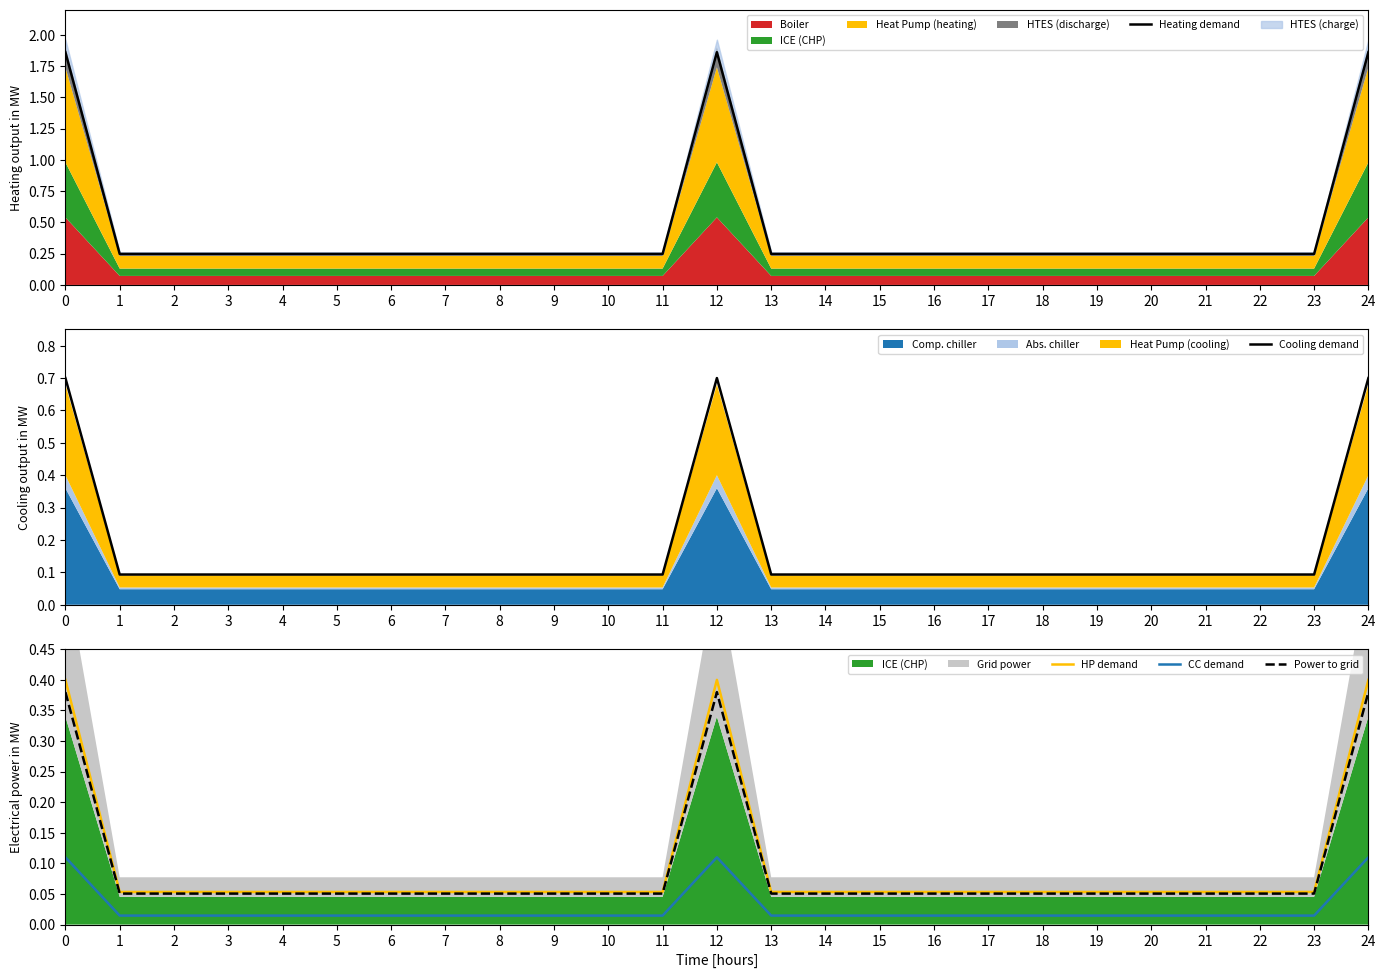

At 6, list the series in order from largest to smallest.

Heating demand, Cooling demand, HP demand, Power to grid, CC demand